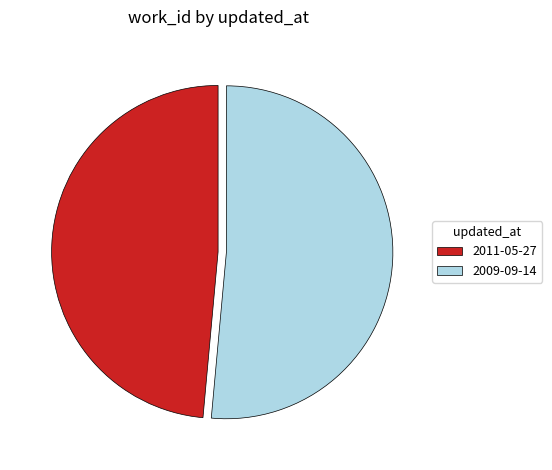

Rank the categories by value from lowest to highest.

2011-05-27, 2009-09-14